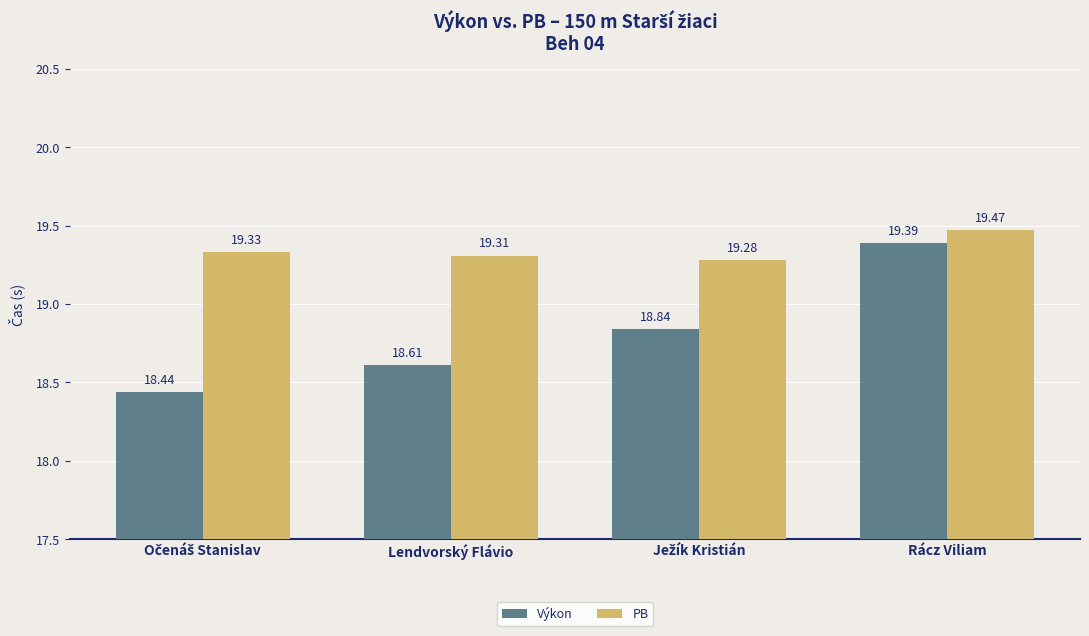

What is the sum of all Výkon values?

75.3